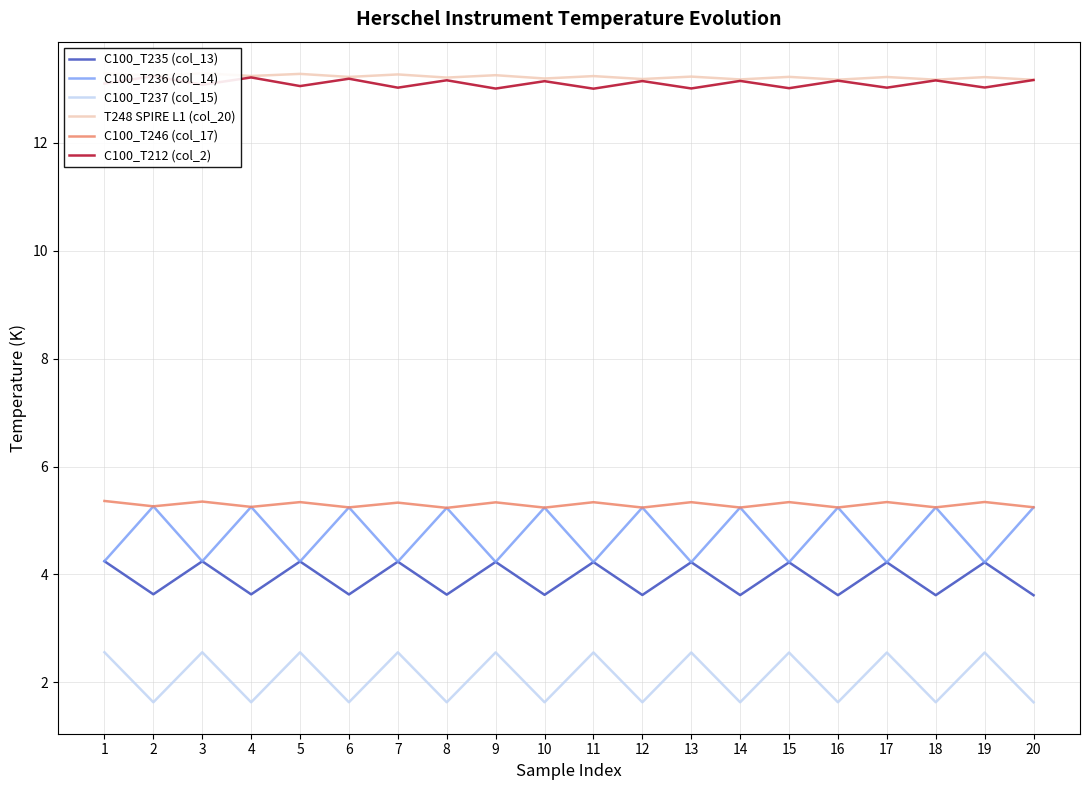

What is the spread (max minus min) of values at 13?

10.7